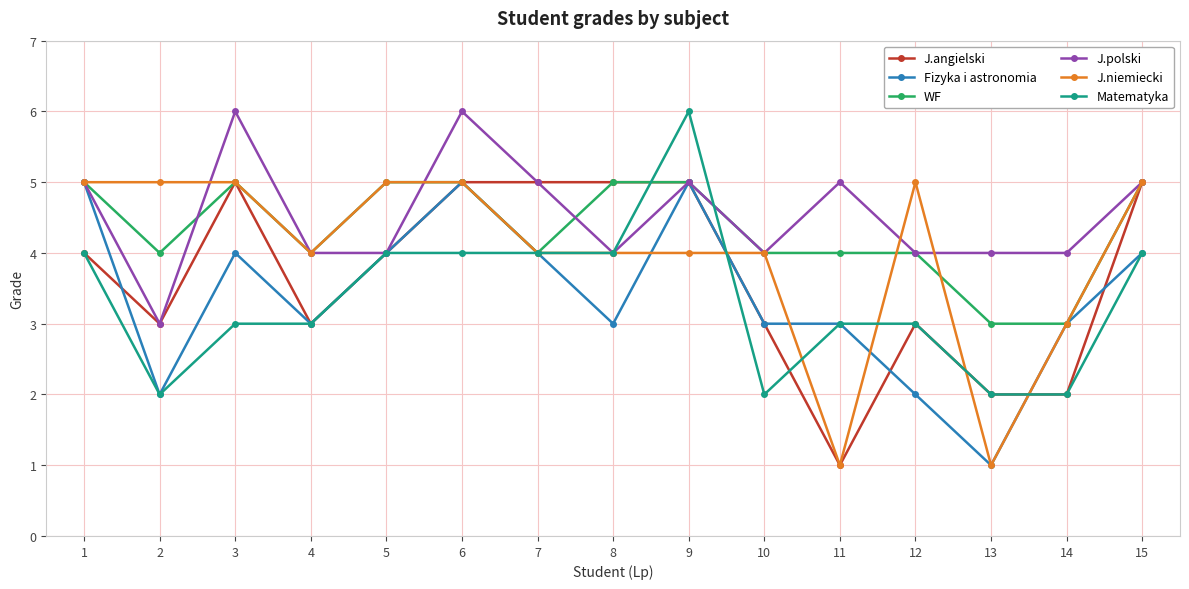

Which category has the lowest value in the Fizyka i astronomia series?

13